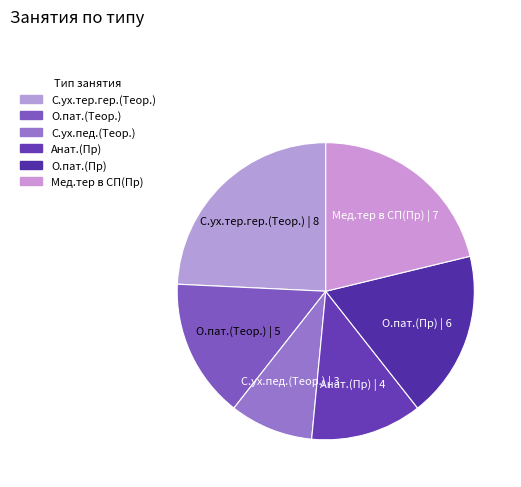

Rank the categories by value from highest to lowest.

С.ух.тер.гер.(Теор.), Мед.тер в СП(Пр), О.пат.(Пр), О.пат.(Теор.), Анат.(Пр), С.ух.пед.(Теор.)